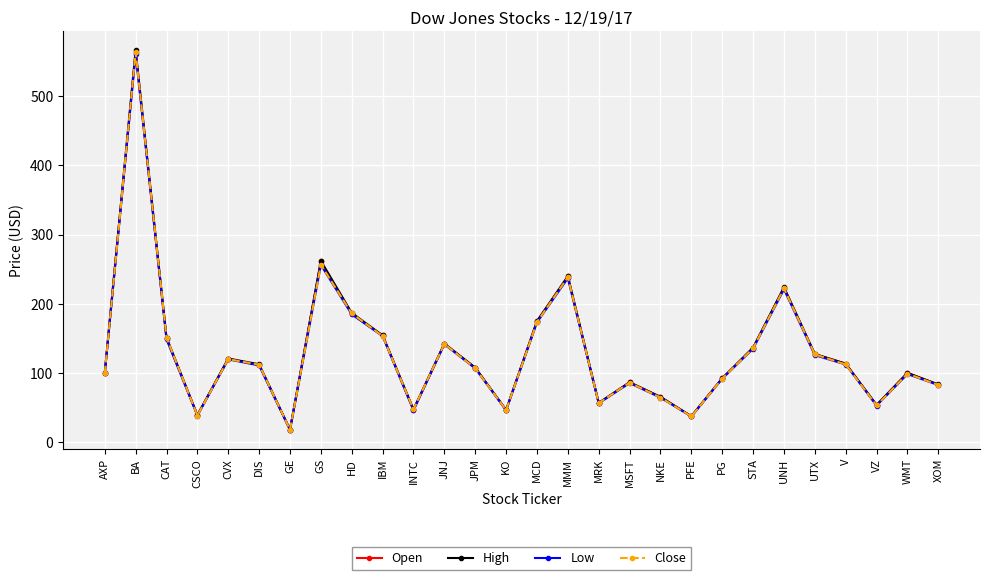

What is the label of the 18th point from the right?

INTC